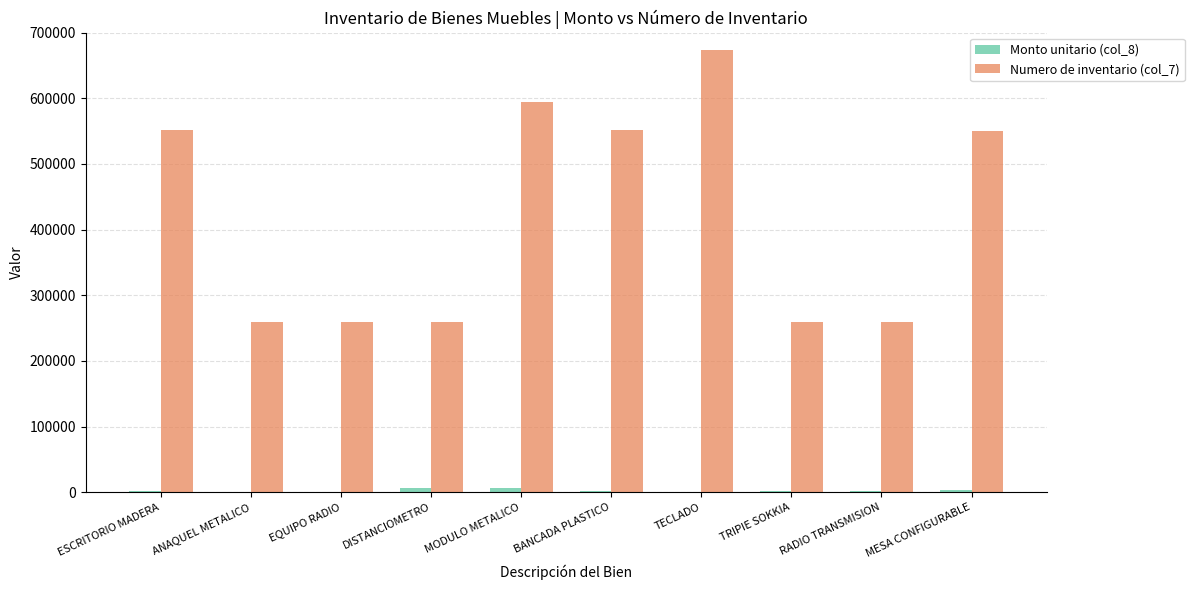

Is it true that Numero de inventario (col_7) equals 1142477.8 at TECLADO?

False